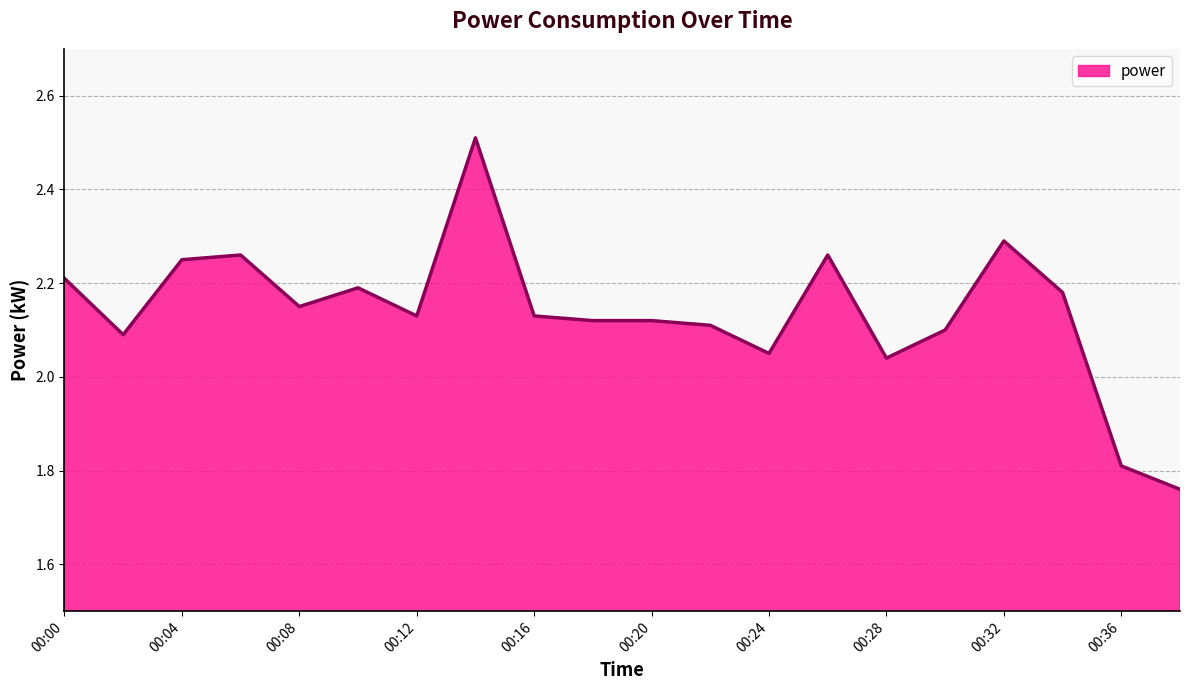

Is it true that the value at 00:36 is 1.1?

False